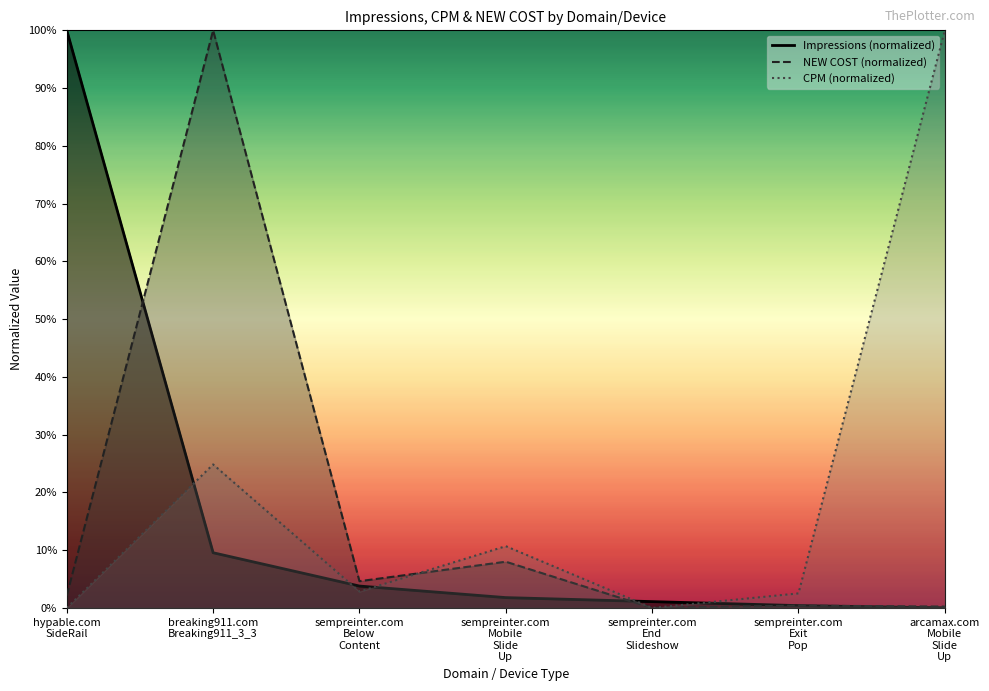

True or false: NEW COST and Impressions cross at least once.

True